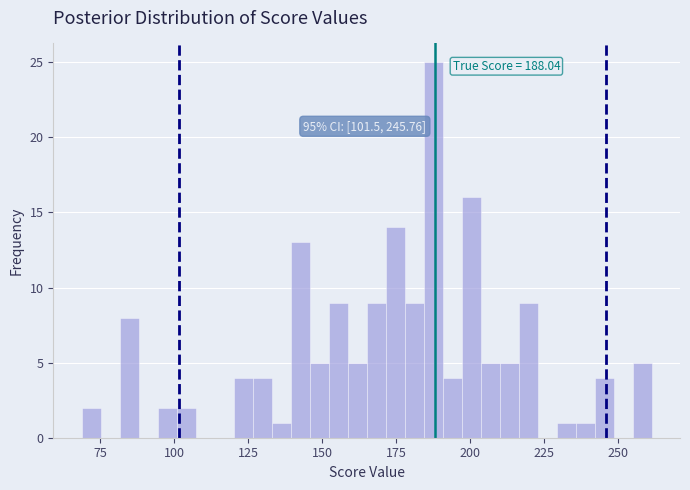

Read against the x-axis, roughly where is the centre of the tallest bar?

185